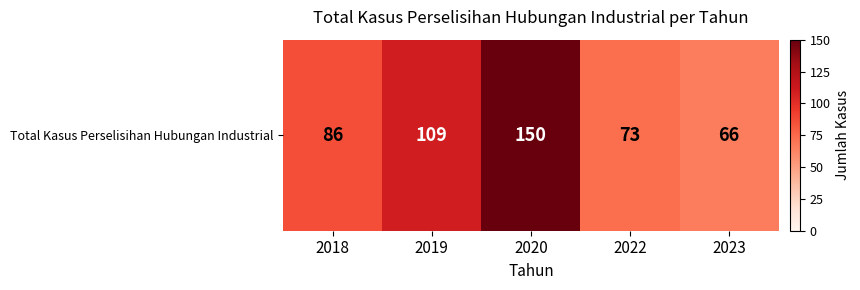

Reading left to right, extract all data points from this chart.

86	109	150	73	66